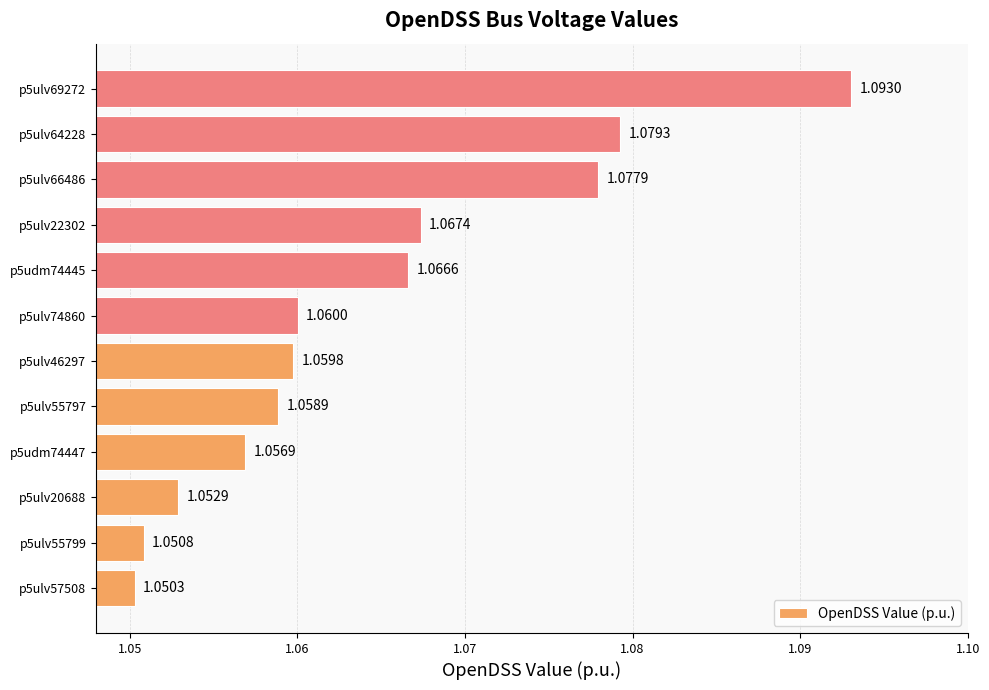

Which has a higher value, p5ulv66486 or p5ulv46297?

p5ulv66486